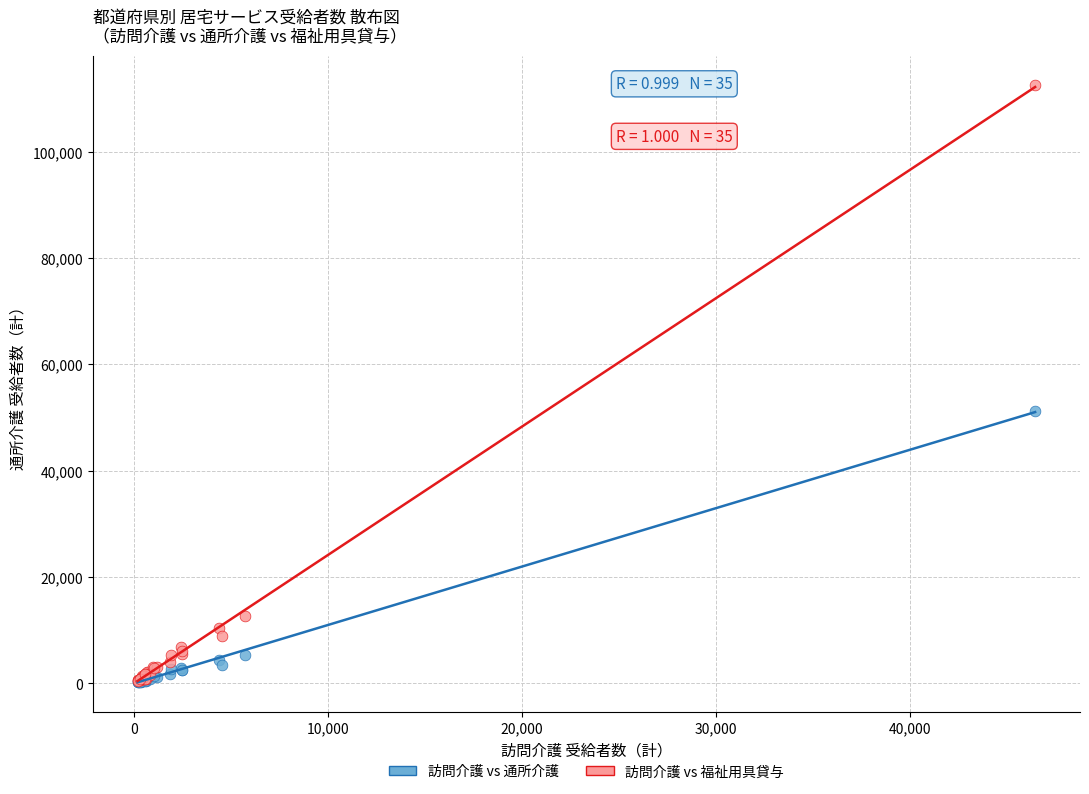

Which series contains the highest Y value?

訪問介護 vs 福祉用具貸与